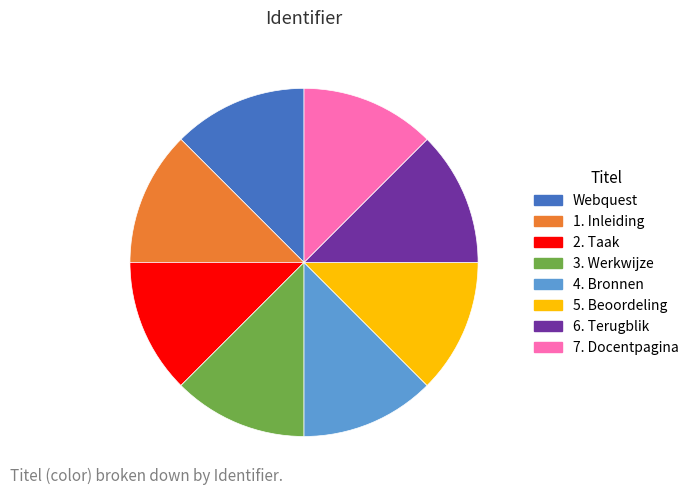

Does 5. Beoordeling represent more than half of the total?

No